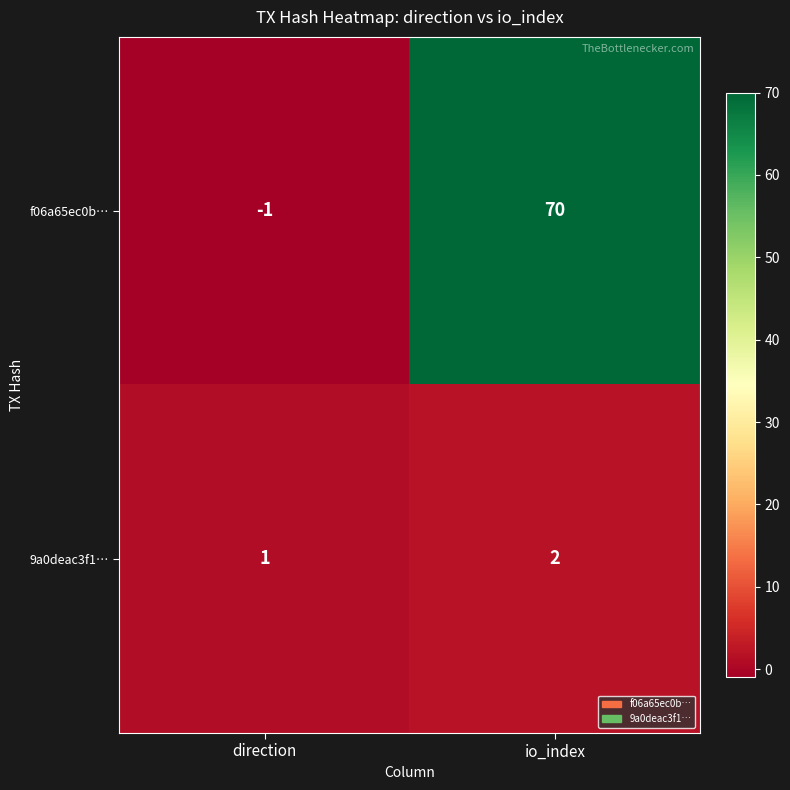

What is the difference between the highest and lowest values at io_index?

68